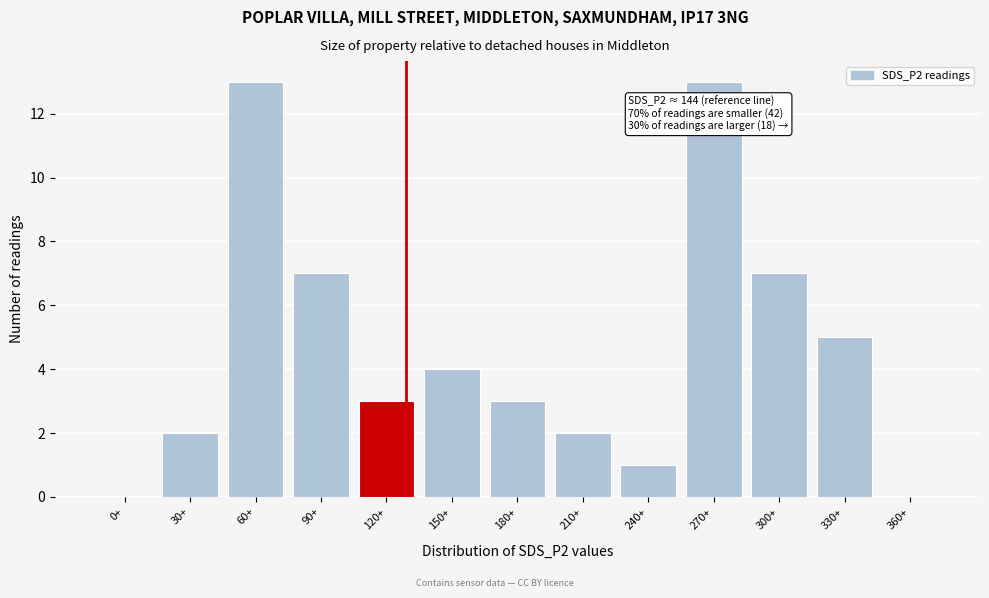

Reading left to right, transcribe all the data shown in this chart.

0+=0	30+=2	60+=13	90+=7	120+=3	150+=4	180+=3	210+=2	240+=1	270+=13	300+=7	330+=5	360+=0